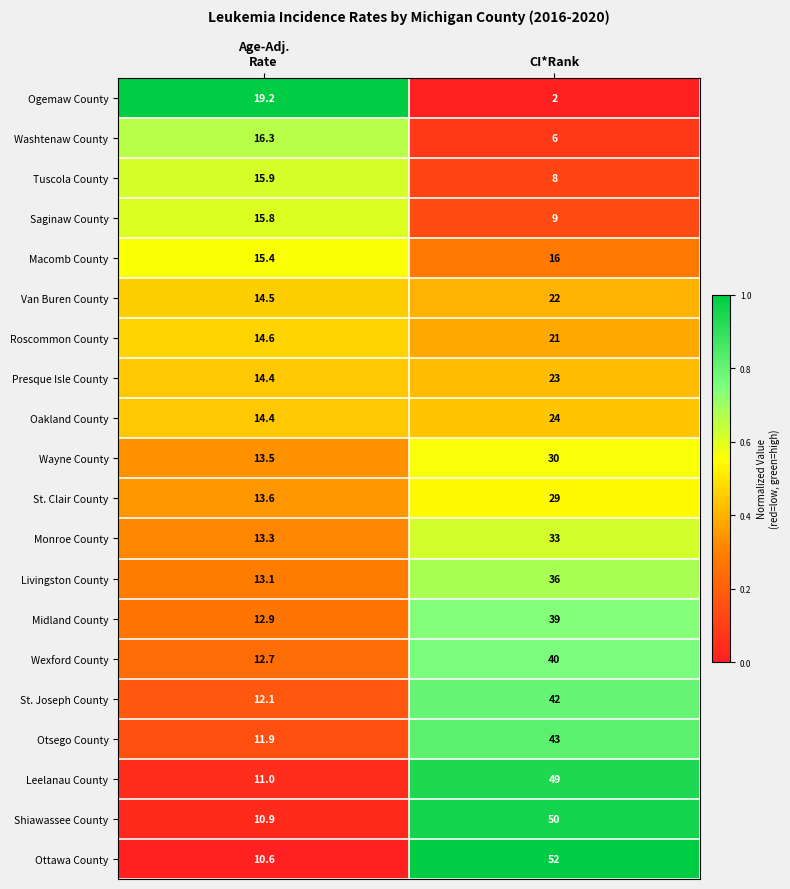

Which category has the lowest value across all series?

CI*Rank